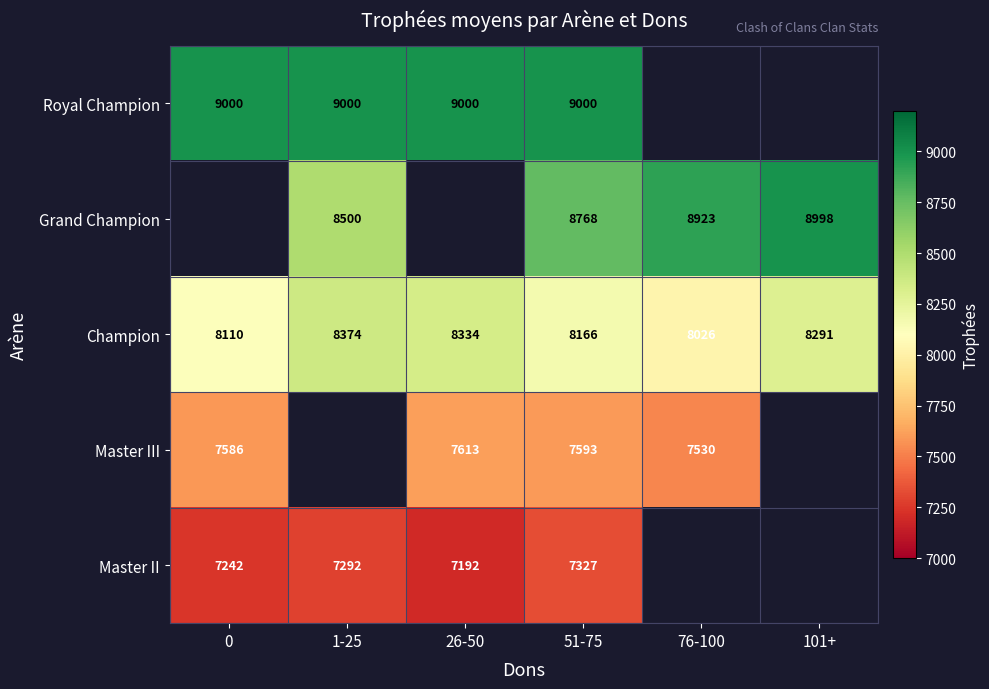

What is the greatest value displayed?

9000.0